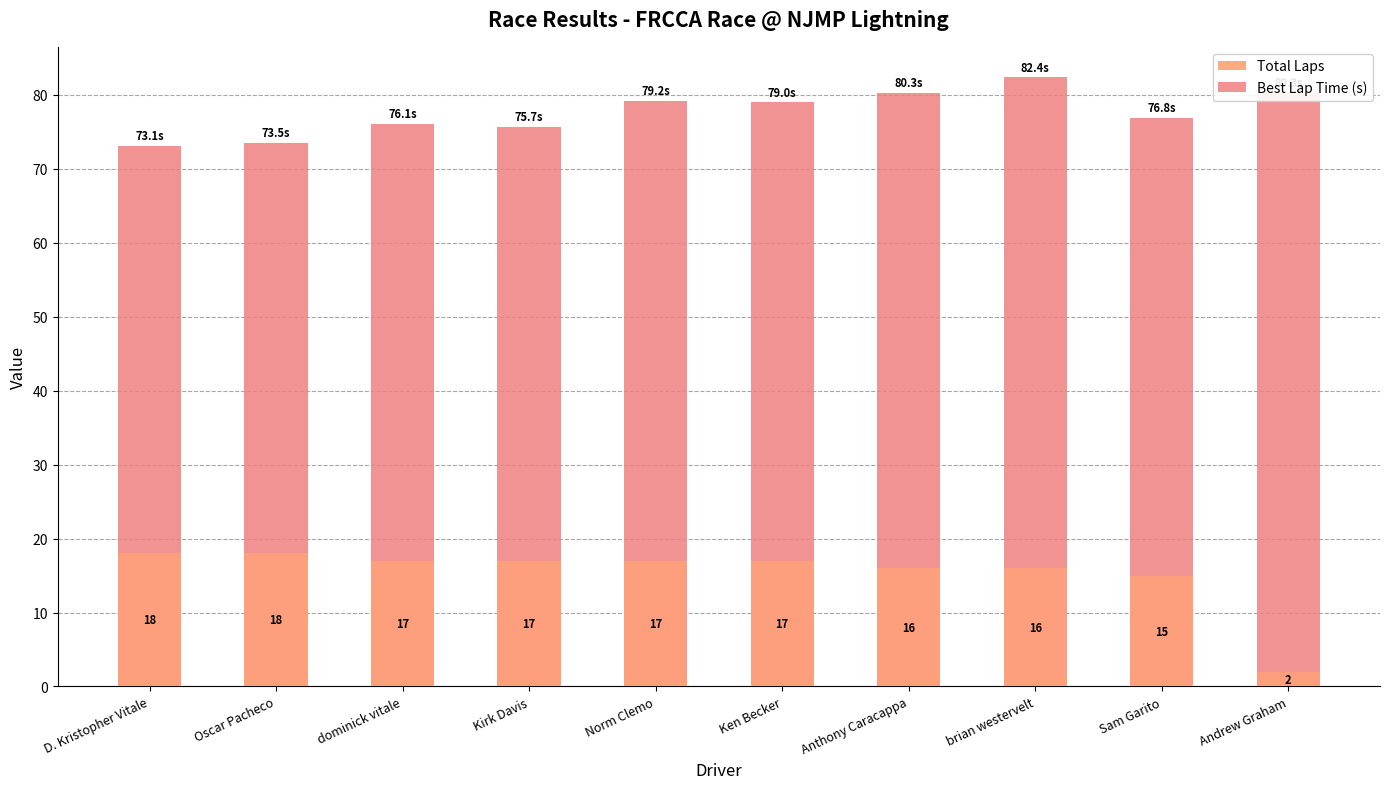

Rank the series by their maximum value, from highest to lowest.

Best Lap Time (s), Total Laps